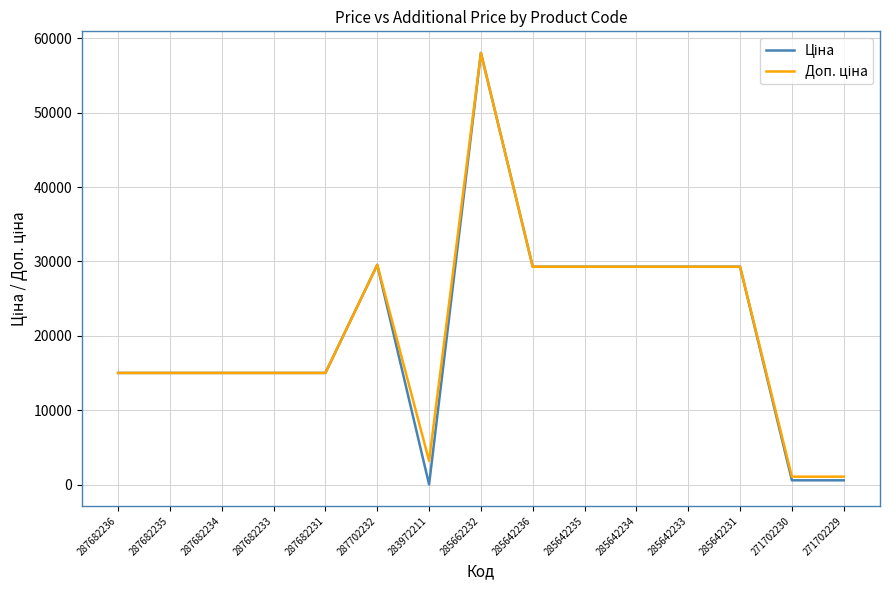

Which label corresponds to the largest value in the chart?

285662232